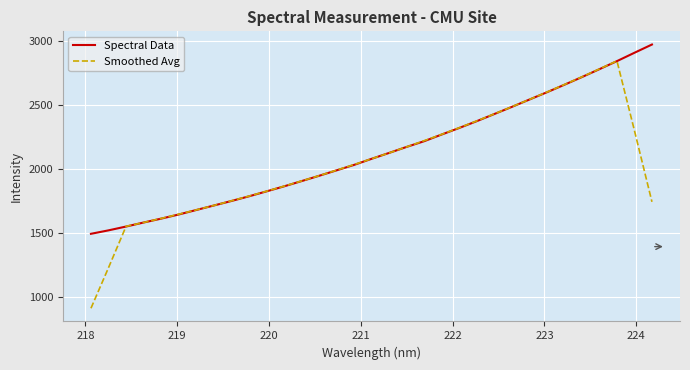

Which series has the largest range (max minus min)?

Smoothed Avg